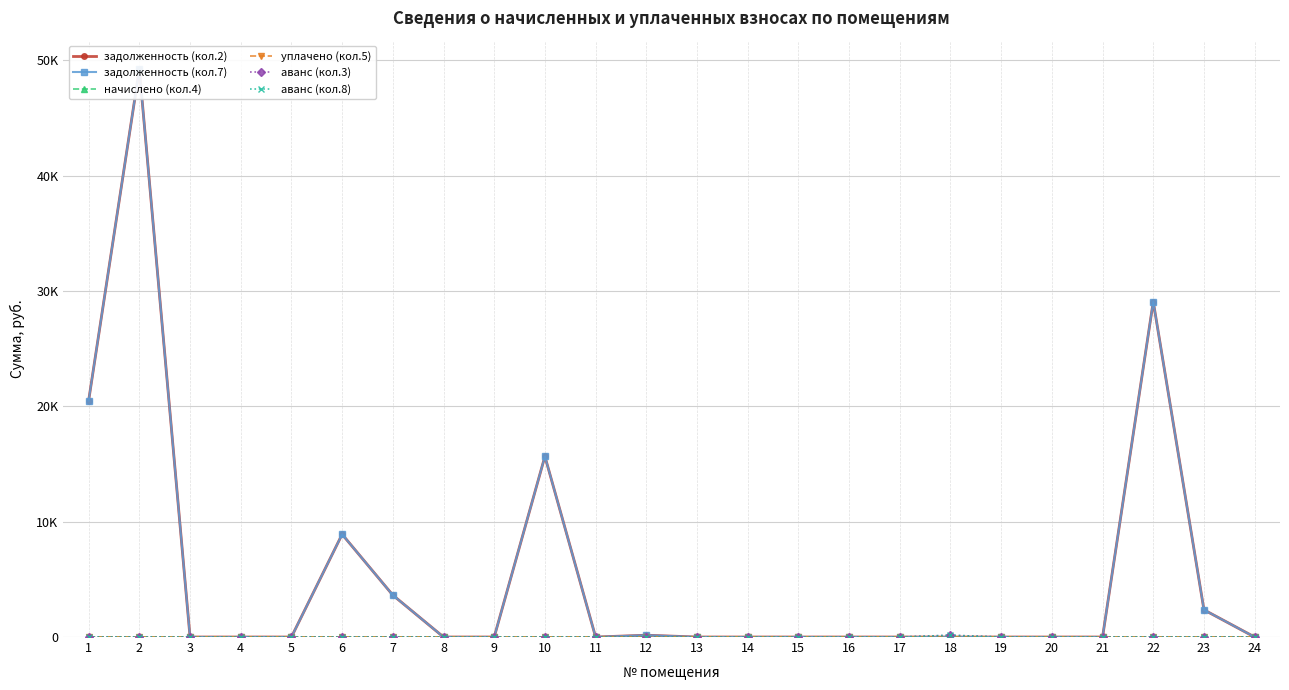

At which label does аванс (кол.8) reach its minimum?

1